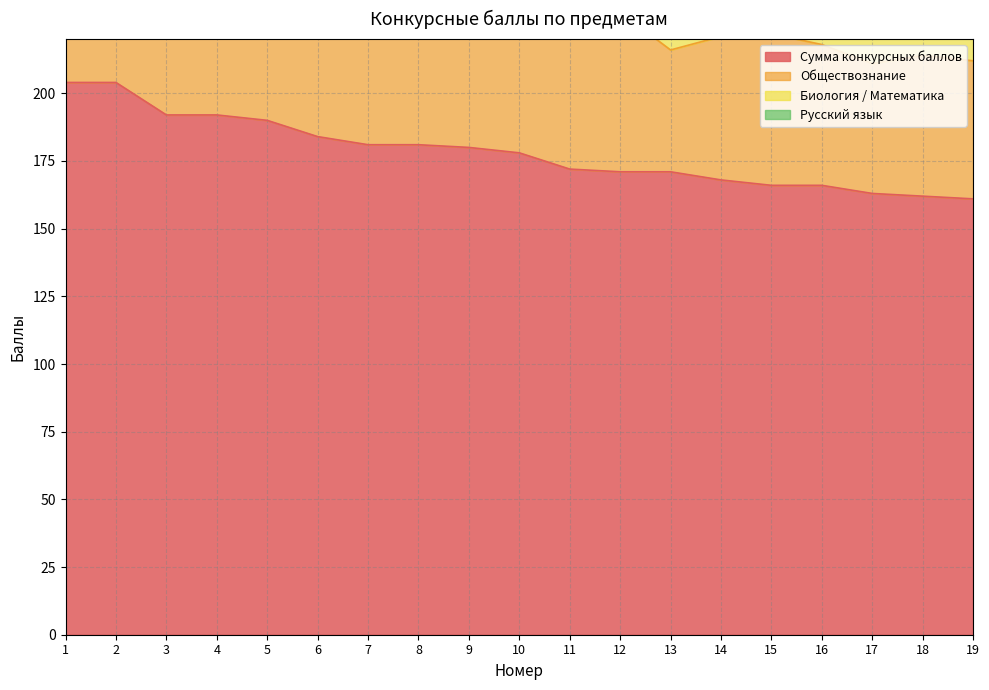

What is the value of the Сумма конкурсных баллов point at the 4th from the left?

192